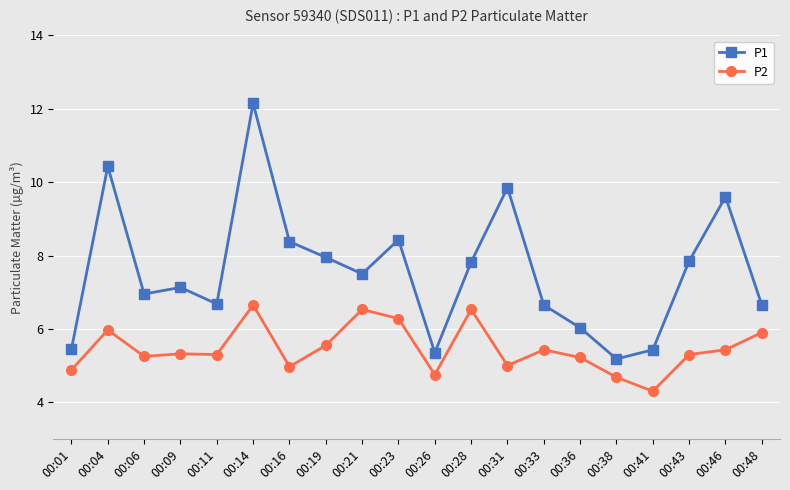

What are all the series names shown in the legend?

P1, P2